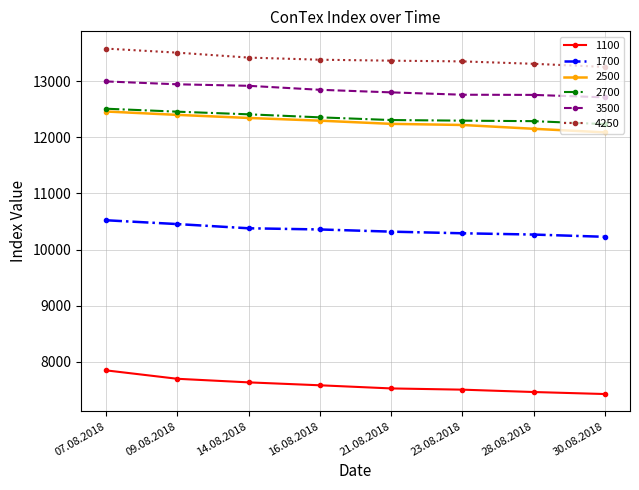

What is the difference between the highest and lowest values at 30.08.2018?

5829